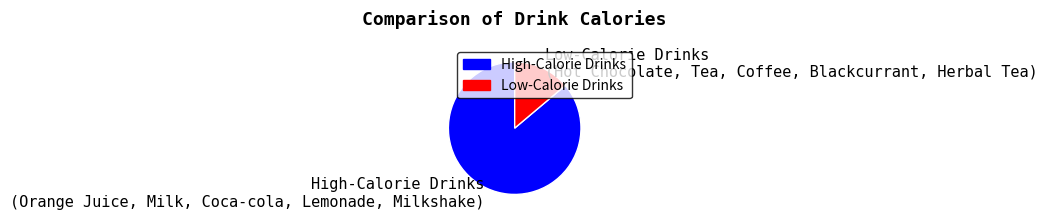

How many segments does this pie chart have?

2